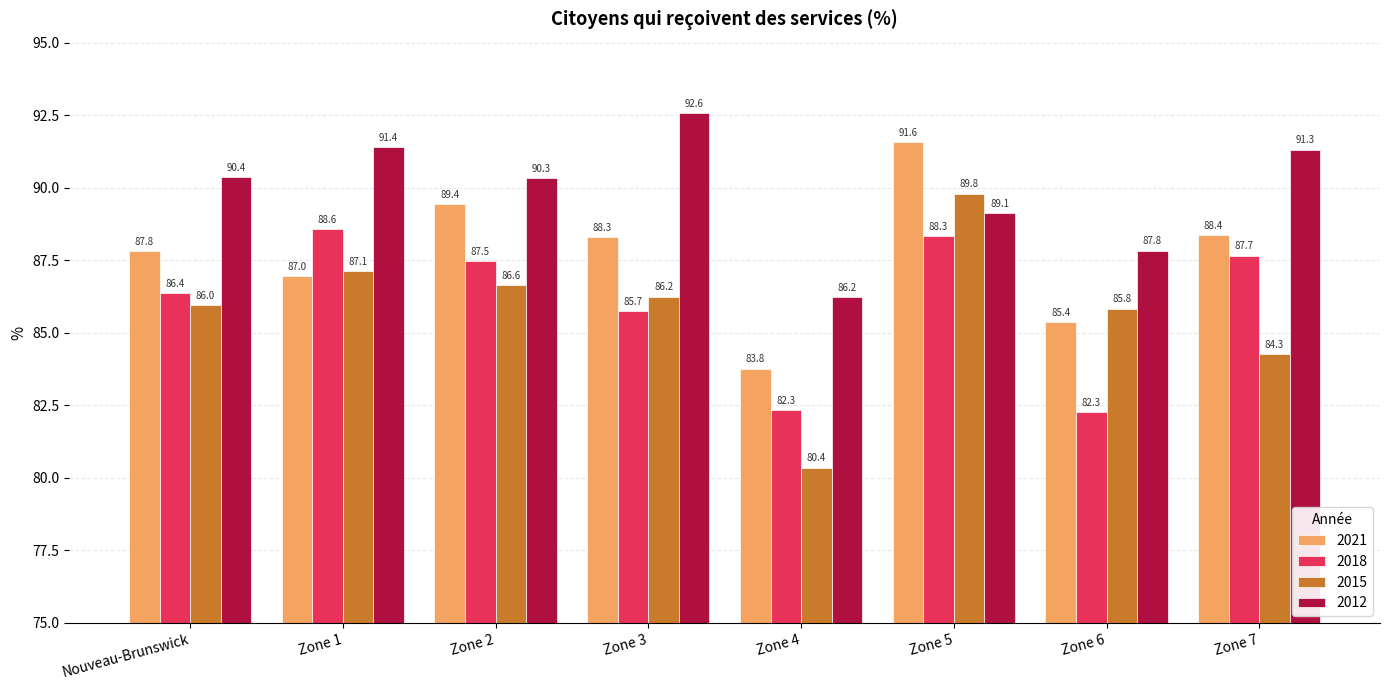

At Zone 6, list the series in order from largest to smallest.

2012, 2015, 2021, 2018